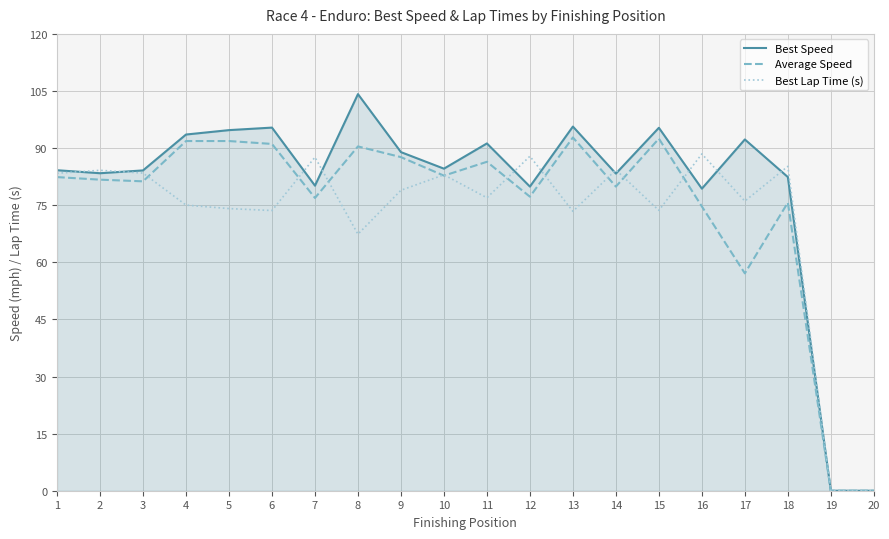

True or false: Best Lap Time (s) has more than 1 interior local peaks.

True